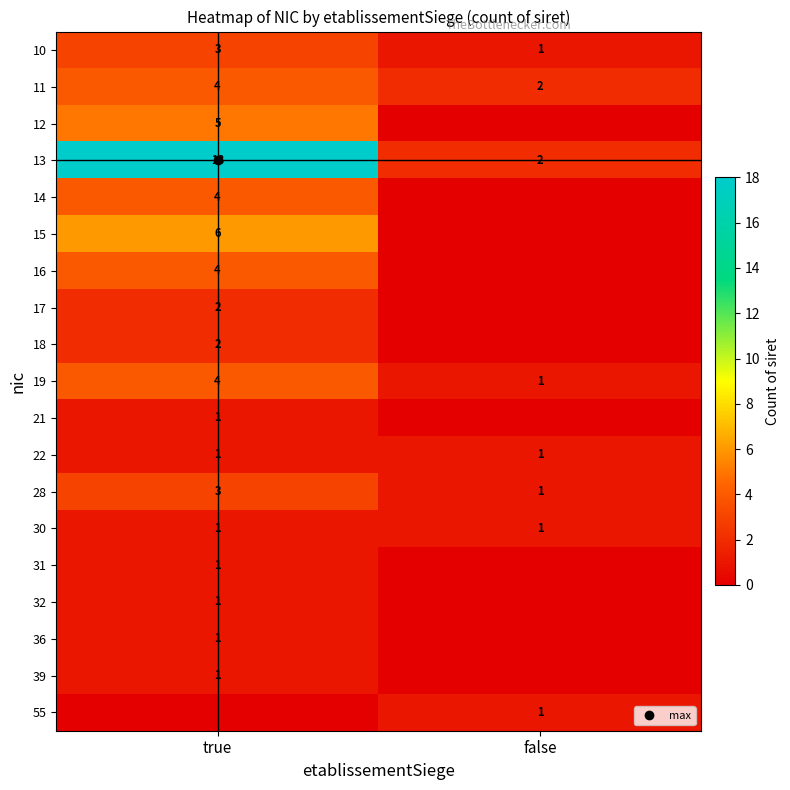

What is the maximum value for 16?

4